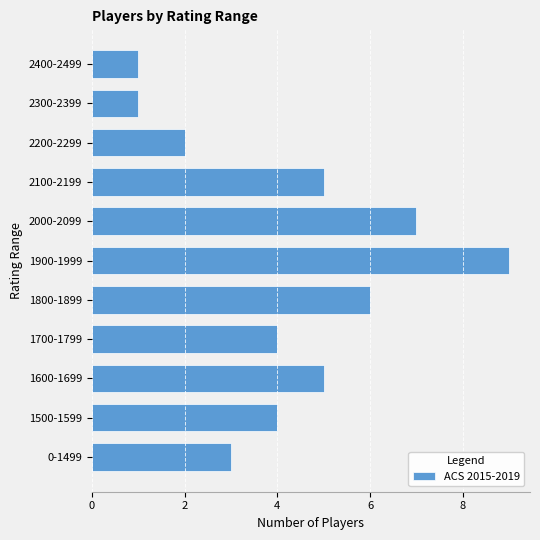

True or false: the data shows 7 at 2000-2099.

True